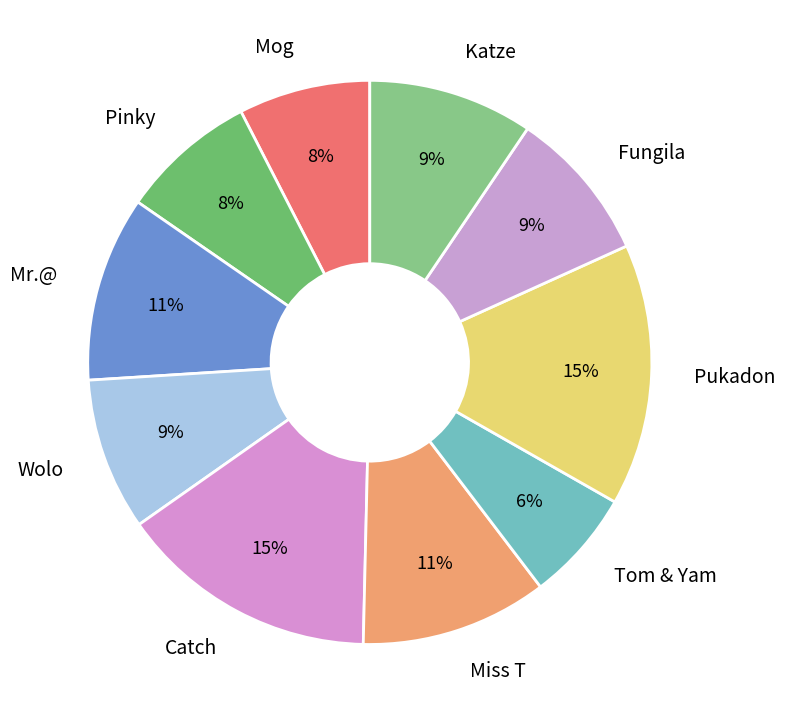

Which slice is the smallest?

Tom & Yam